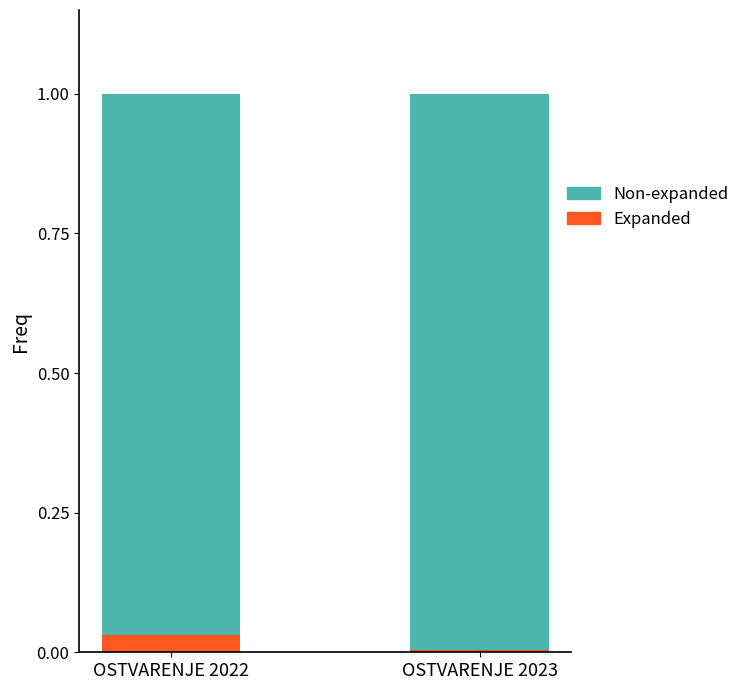

Which category has the highest value in the Expanded series?

OSTVARENJE 2022